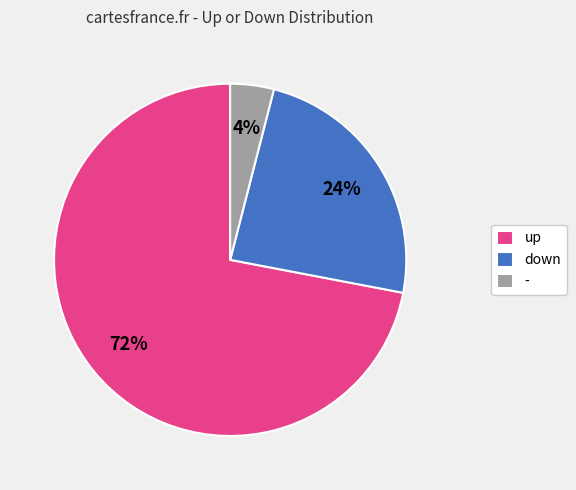

Which slice represents more than half of the pie?

up